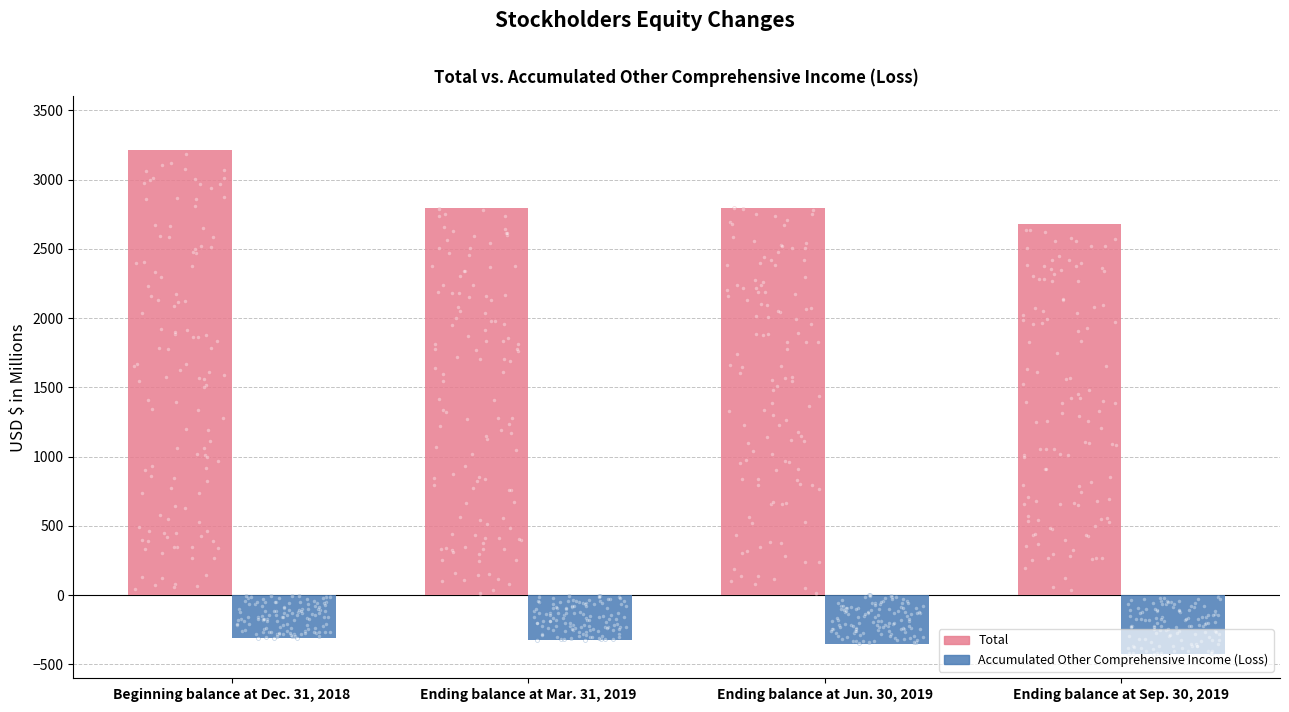

Is the value of Total at Ending balance at Sep. 30, 2019 greater than the value of Accumulated Other Comprehensive Income (Loss) at Ending balance at Mar. 31, 2019?

Yes